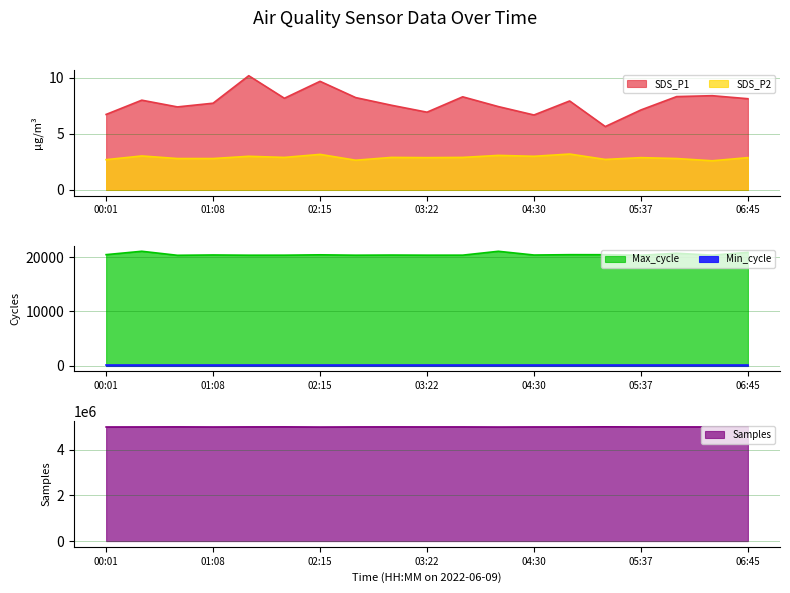

True or false: SDS_P1 and Max_cycle cross at least once.

False